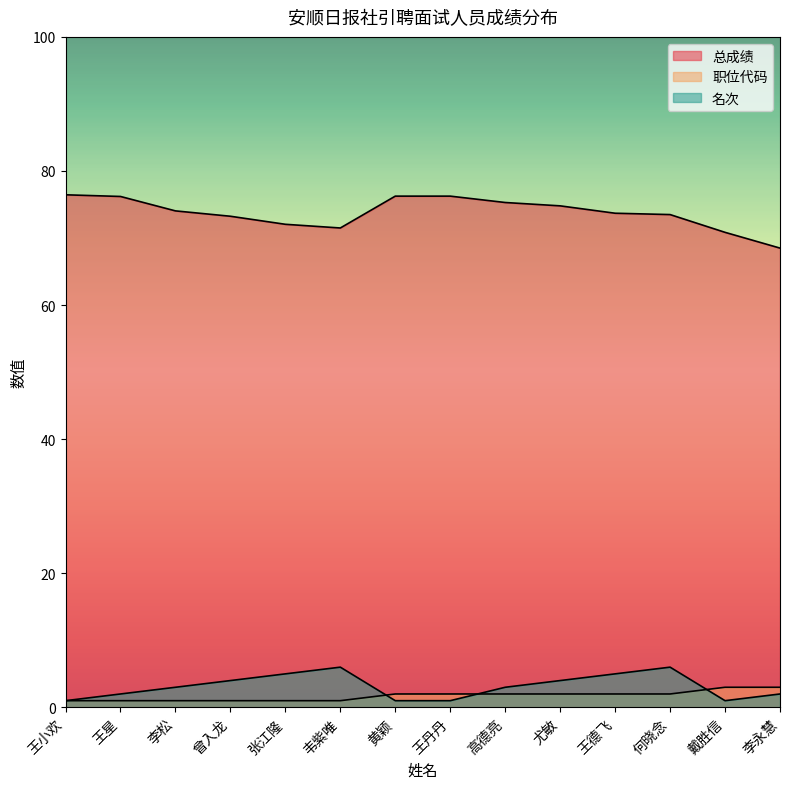

What is the sum of the 总成绩 values at 高德亮 and 黄颖?

151.6